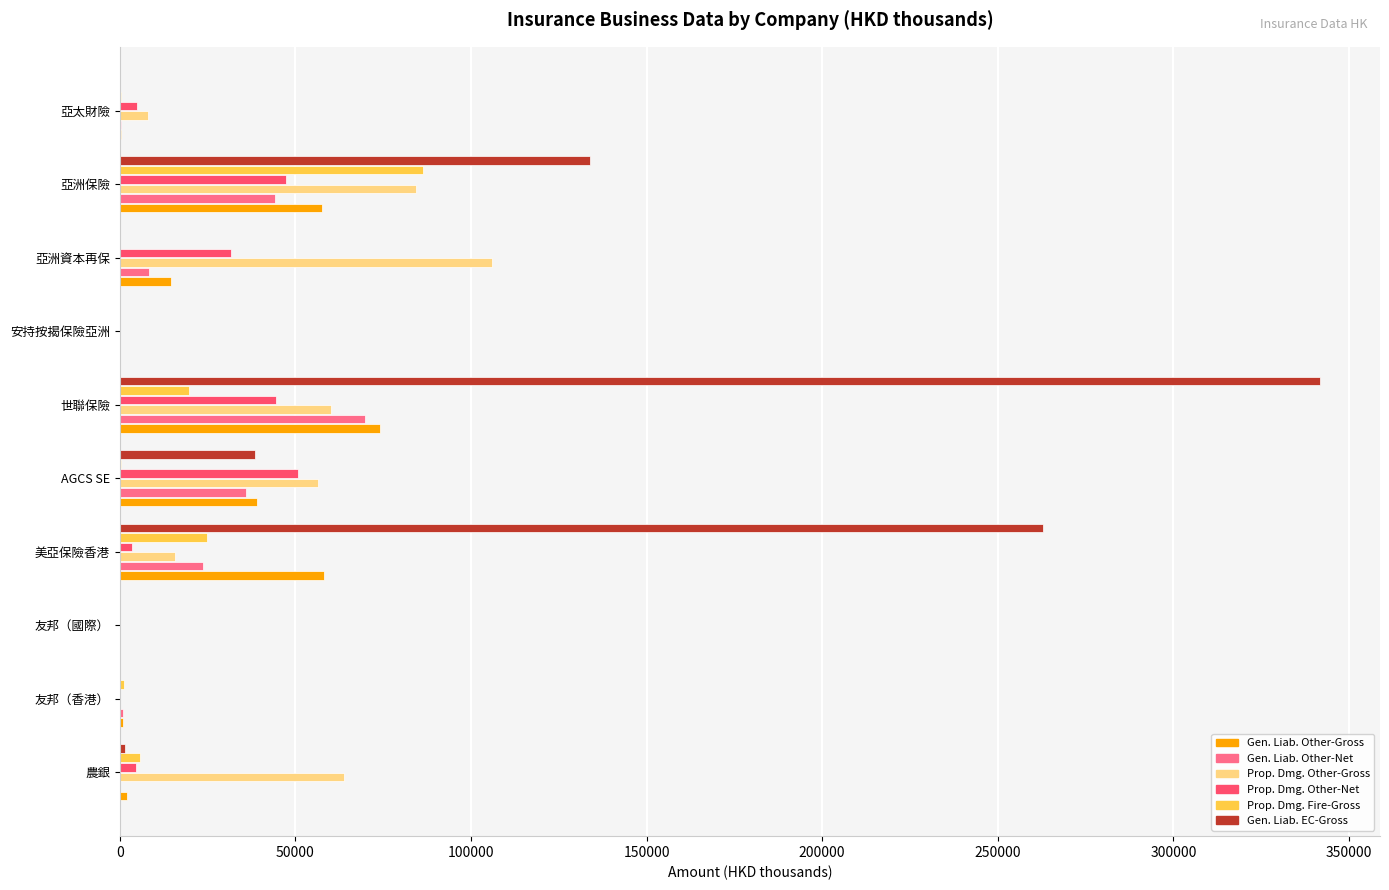

Count the number of data series in this chart.

6